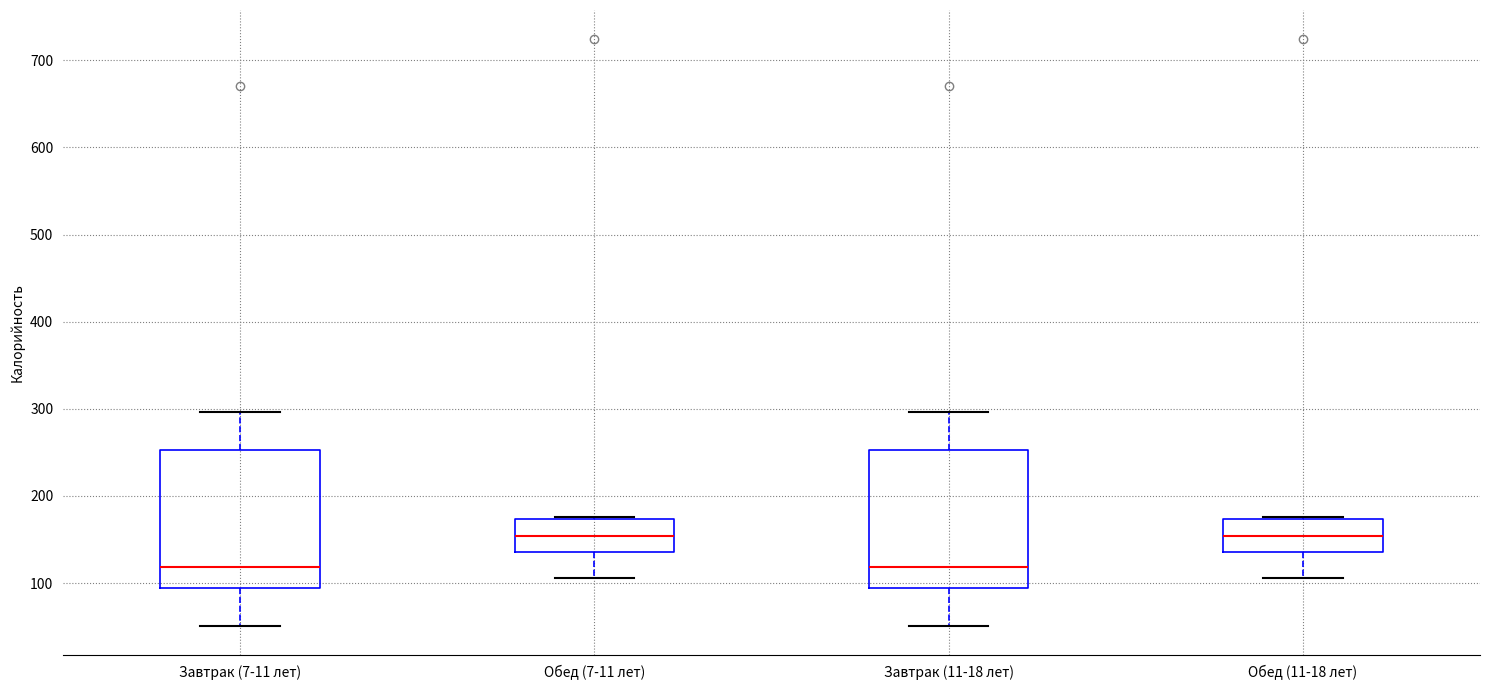

Reading left to right, read every box against the y-axis: the position of its median line, the range the box covers, and the ends of its whiskers. The values are not printed on the chart, so give them approximately, as read against the axis.

Завтрак (7-11 лет): median 120, box 90 to 250, whiskers 50 to 300
Обед (7-11 лет): median 150, box 140 to 170, whiskers 110 to 180
Завтрак (11-18 лет): median 120, box 90 to 250, whiskers 50 to 300
Обед (11-18 лет): median 150, box 140 to 170, whiskers 110 to 180